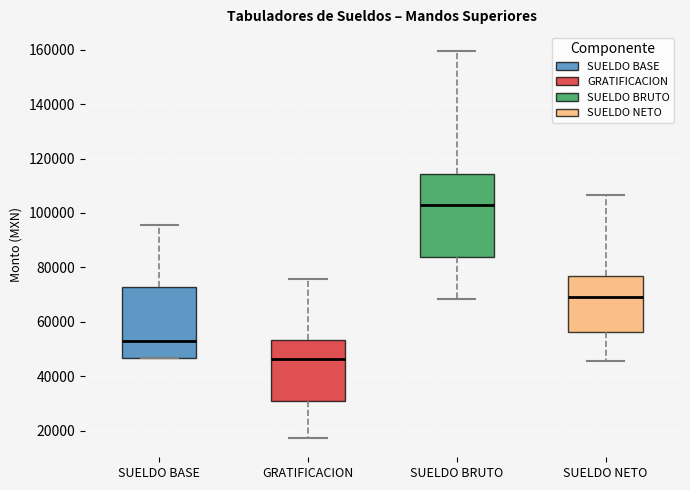

Where does the median line of the box for SUELDO BRUTO sit on the y-axis? The values are not printed on the chart, so give them approximately, as read against the axis.

102000